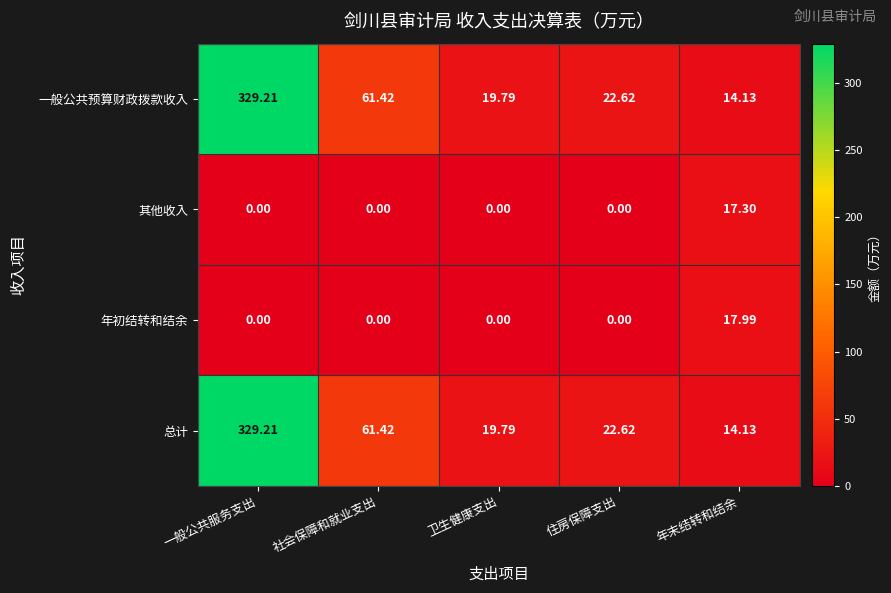

List the labels in order of 一般公共预算财政拨款收入 value, smallest first.

年末结转和结余, 卫生健康支出, 住房保障支出, 社会保障和就业支出, 一般公共服务支出